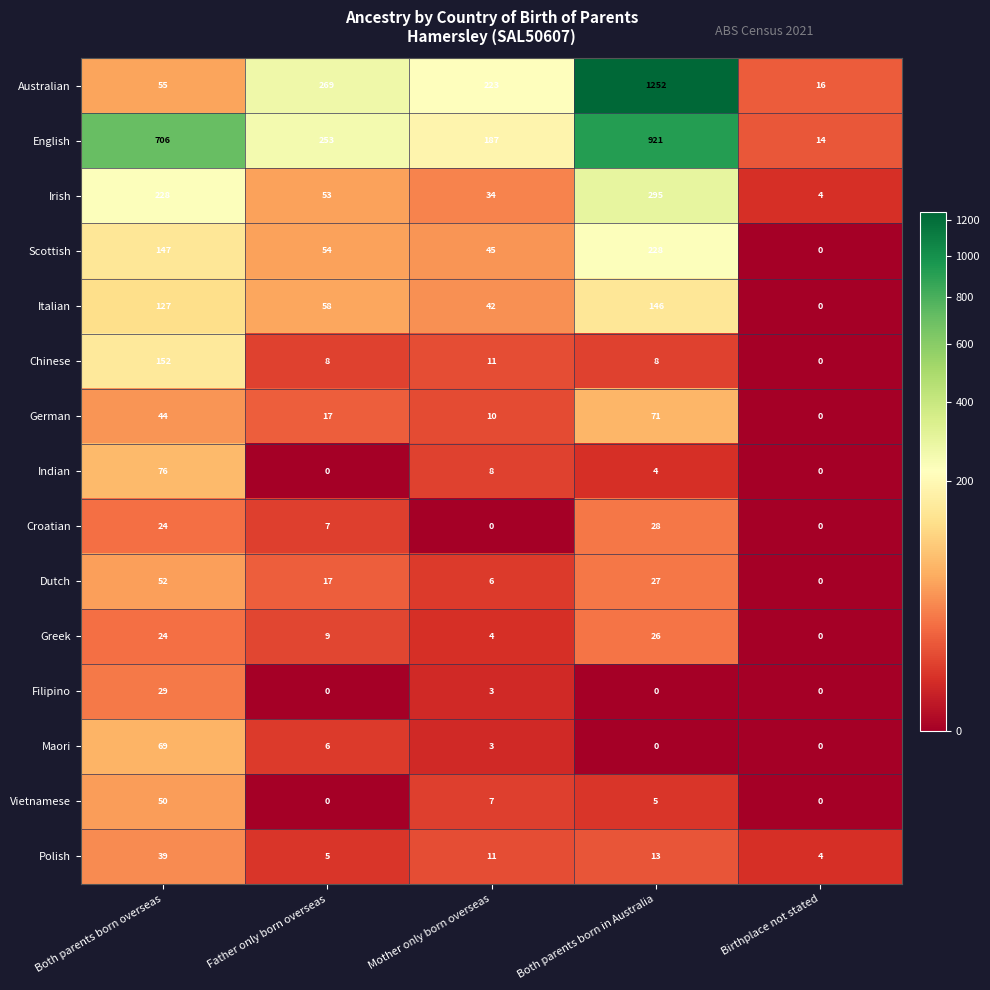

True or false: Indian has a value of 4 at Both parents born in Australia.

True